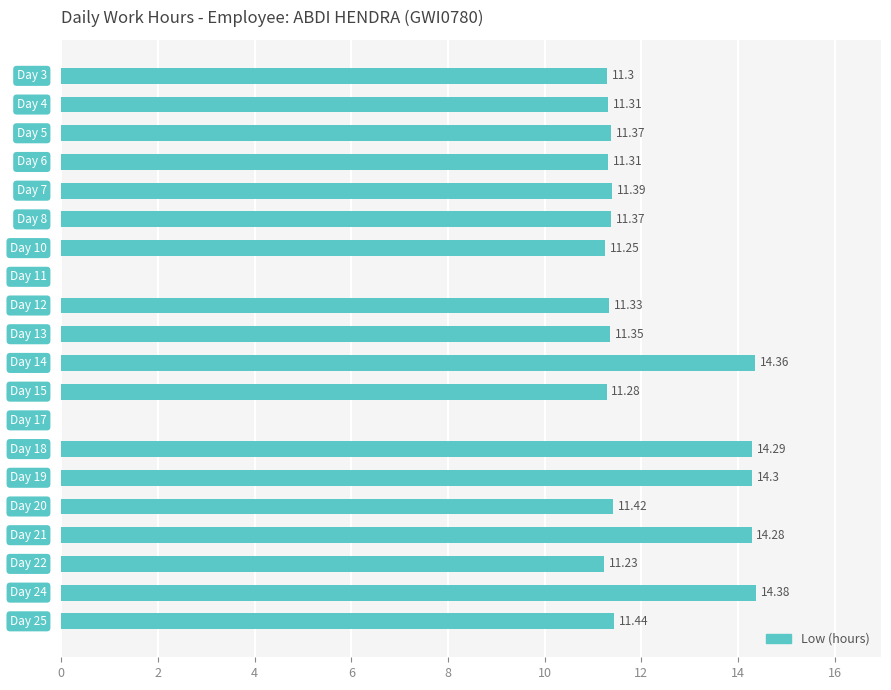

What is the sum of all values?

219.0